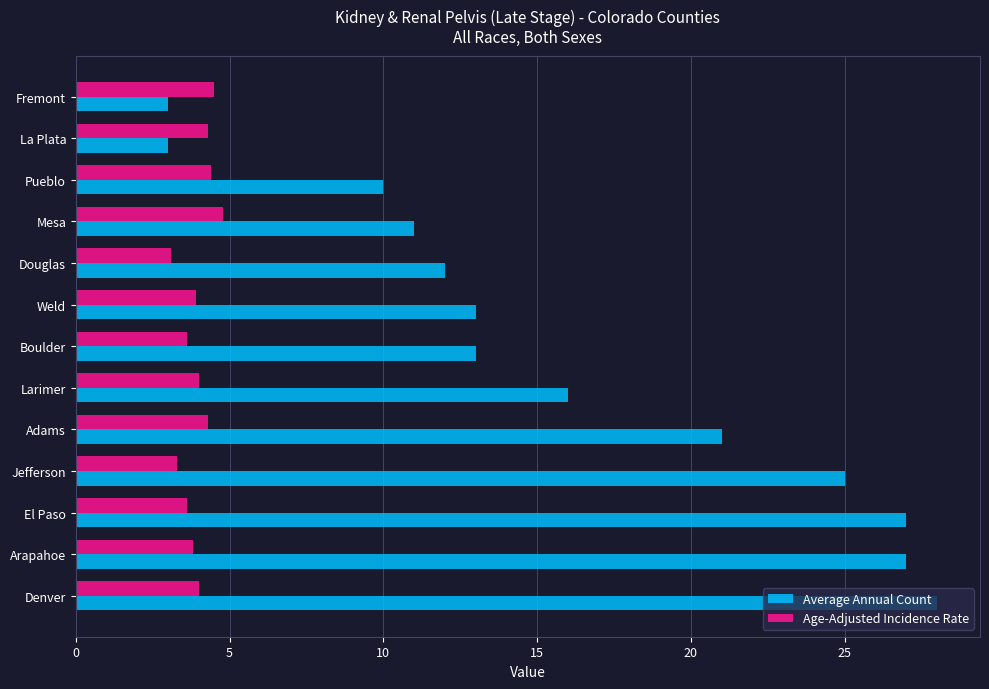

At which category is the sum across all series the highest?

Denver